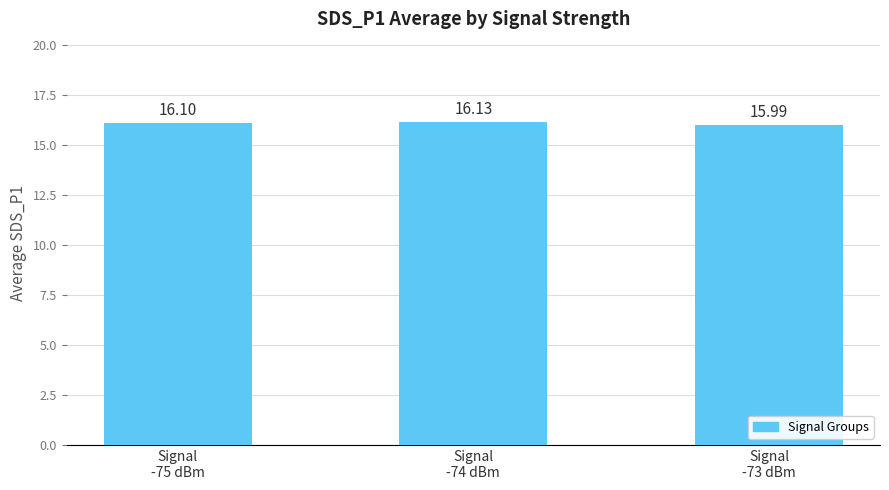

What is the value of the 2nd bar from the left?

16.1